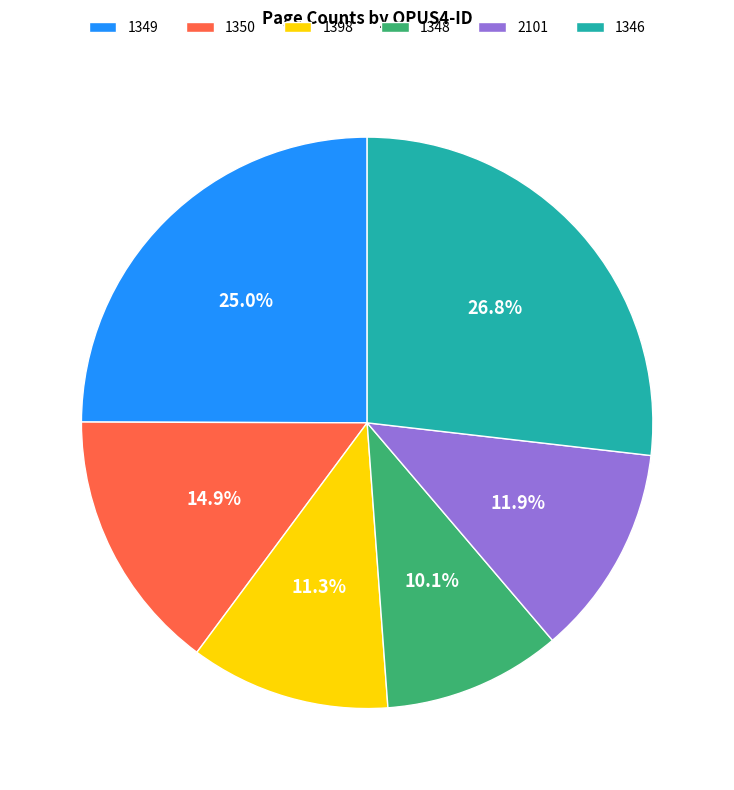

Which has a higher value, 1346 or 1350?

1346